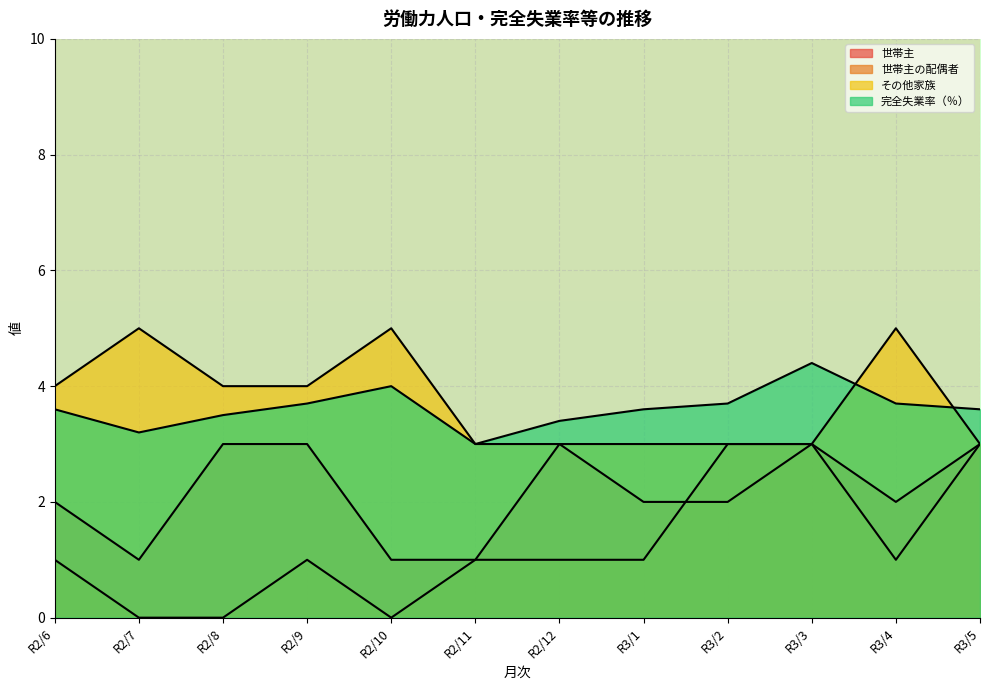

What is the average value of the 世帯主の配偶者 series?

1.2